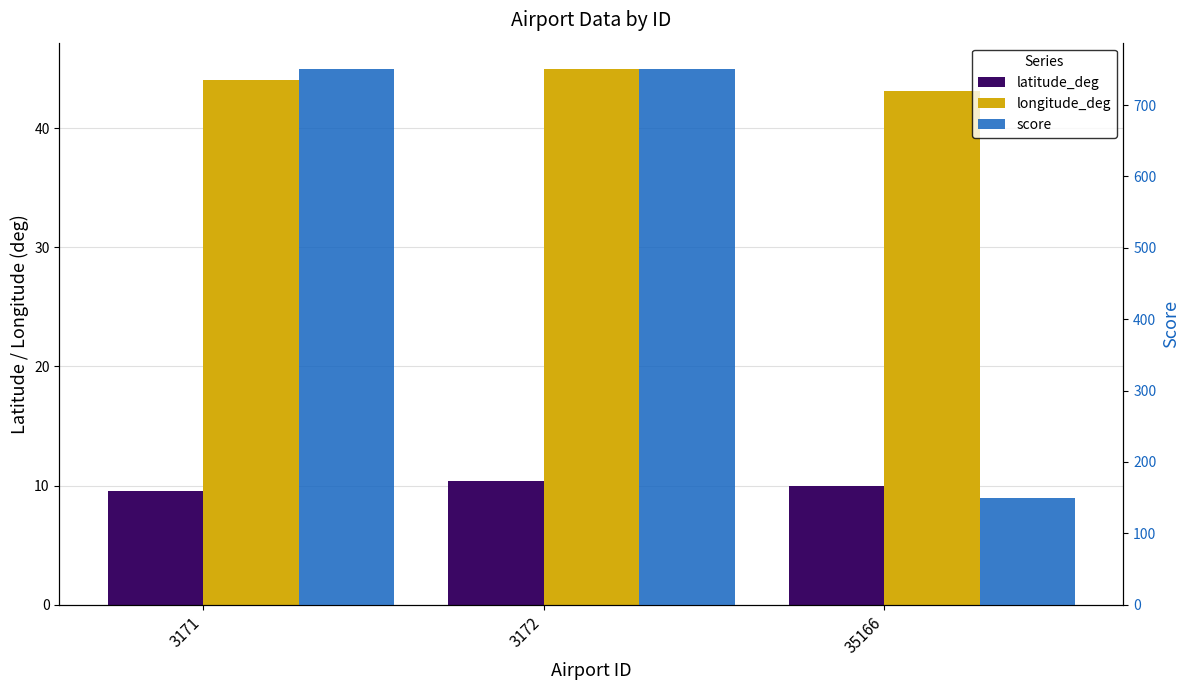

What is the difference between the score values at 35166 and 3171?

600.0